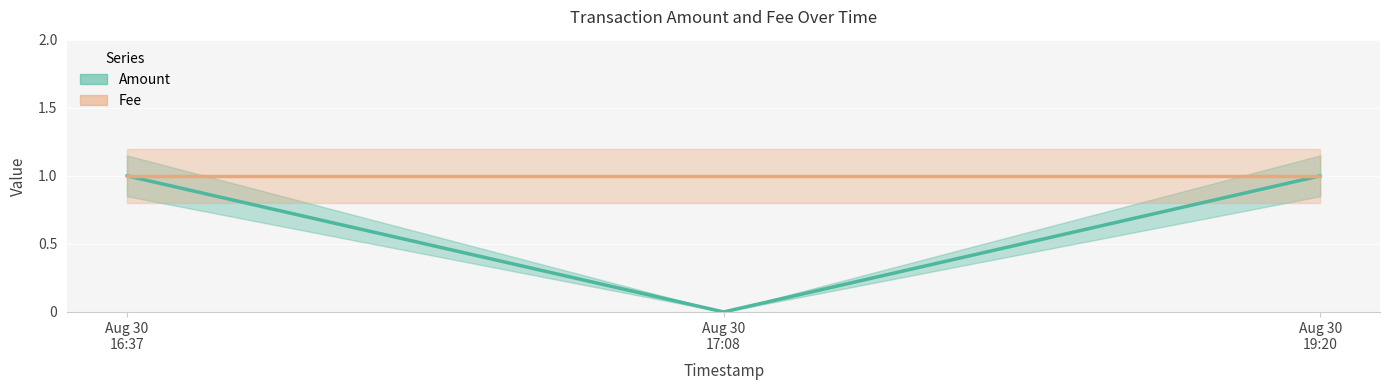

List the labels in order of value, largest first.

Aug 30 16:37, Aug 30 19:20, Aug 30 17:08